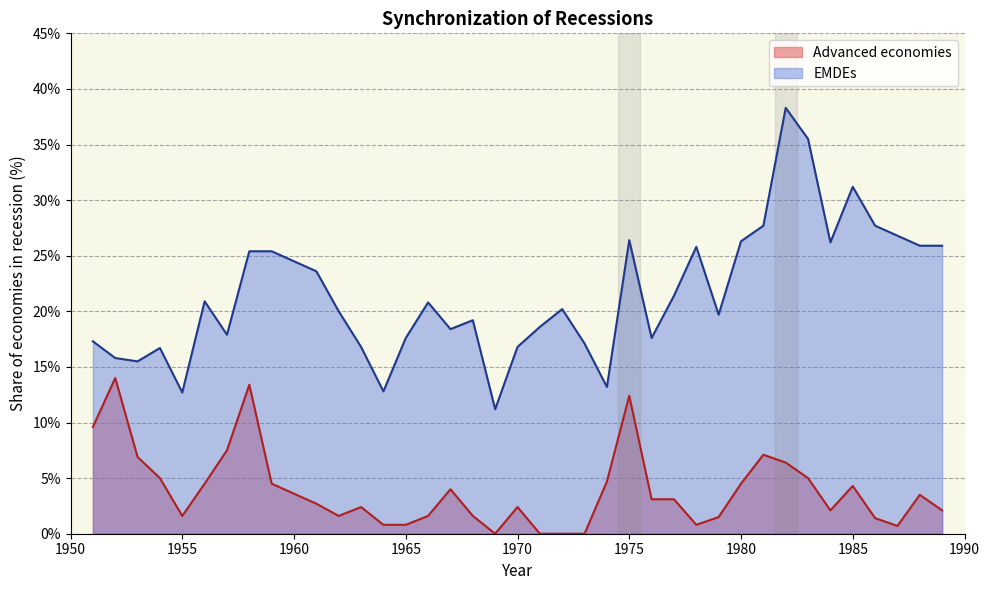

What is the total value across all series at 1986?

29.1